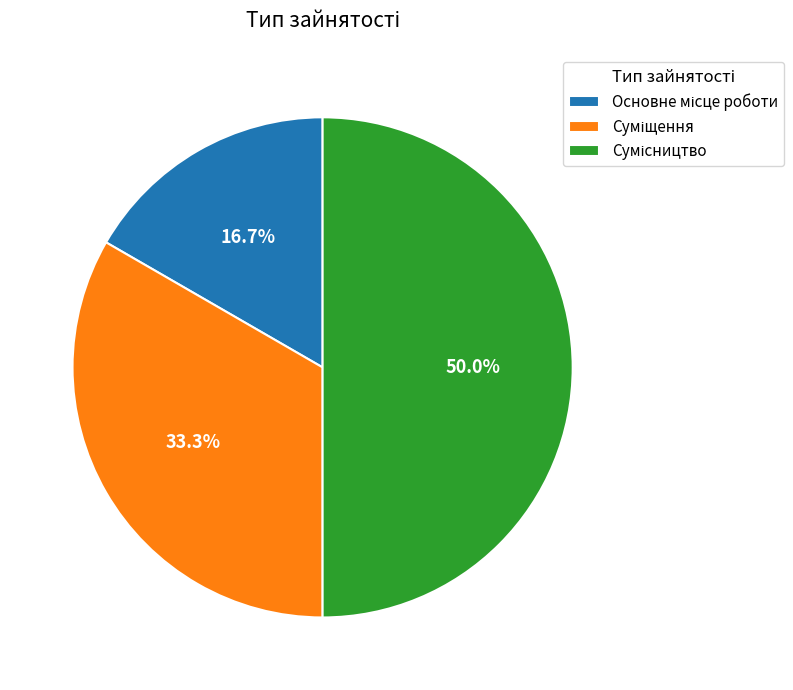

What is the total percentage of Сумісництво and Суміщення?

83.3%